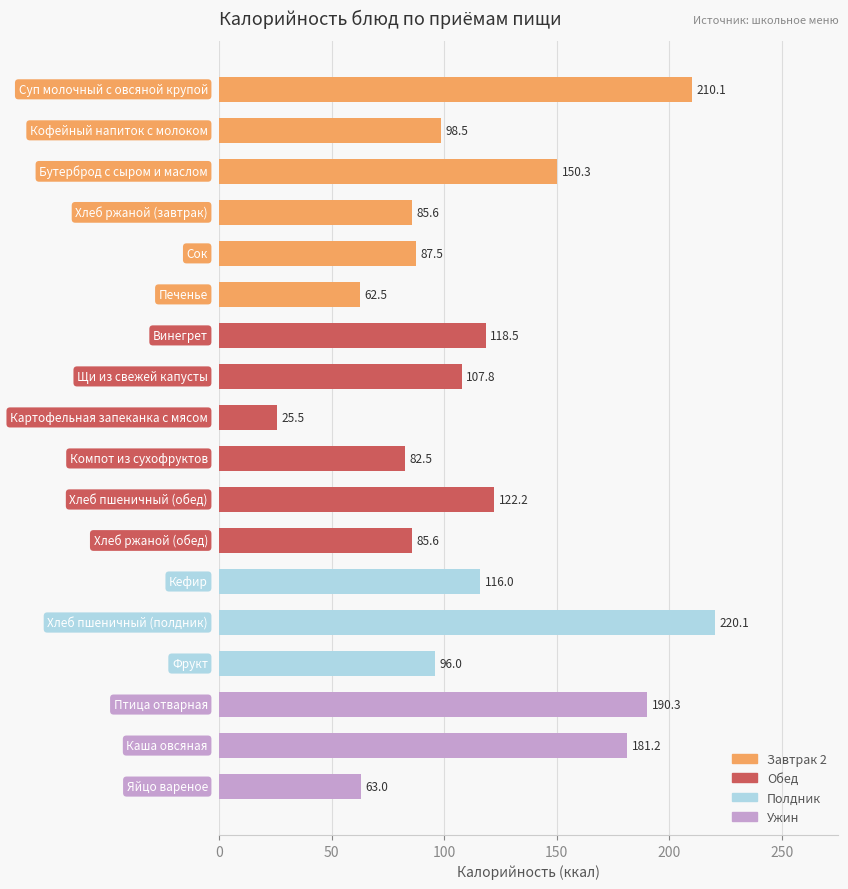

What is the sum of all values?

2103.2